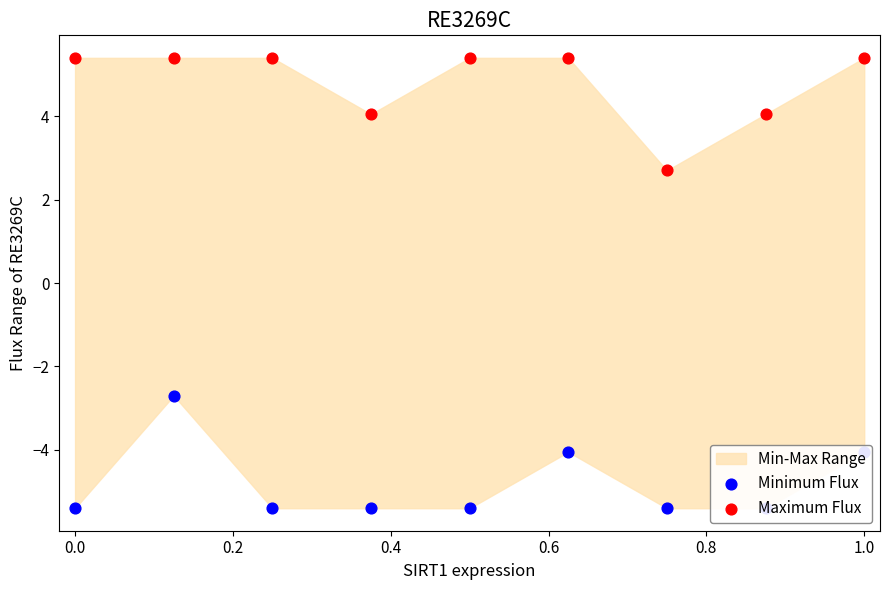

Which series reaches the minimum Y coordinate?

Minimum Flux